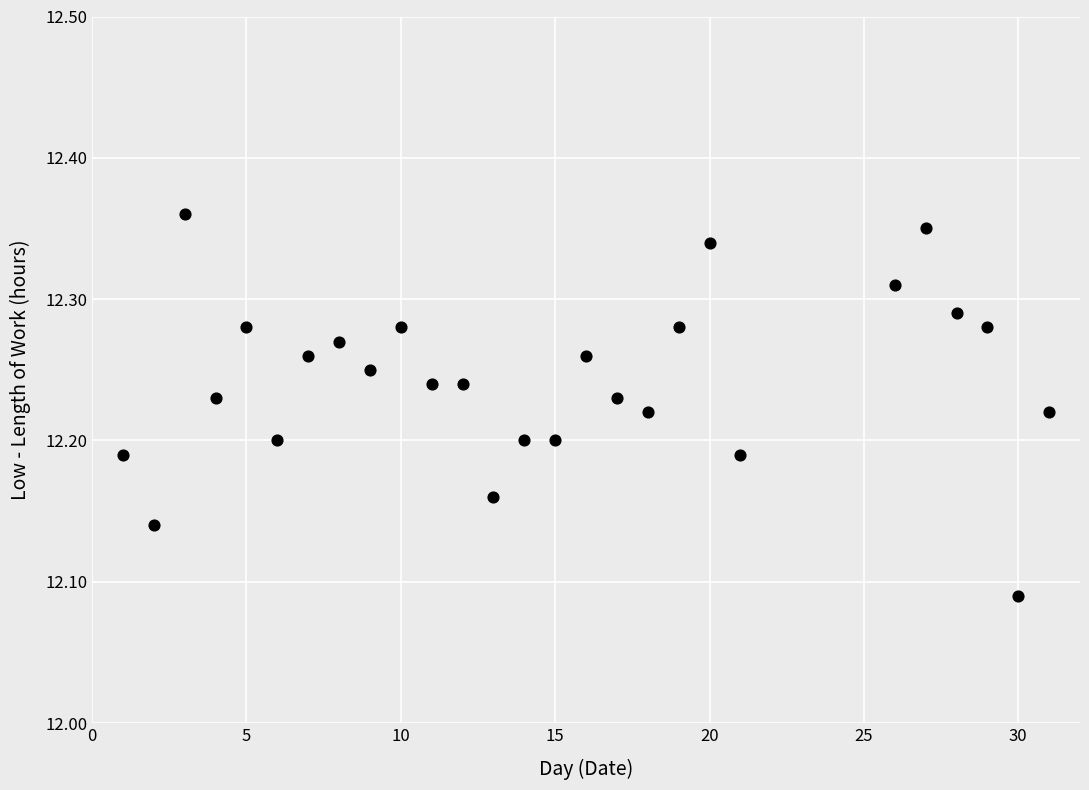

What is the range of X values (max minus min)?

30.0